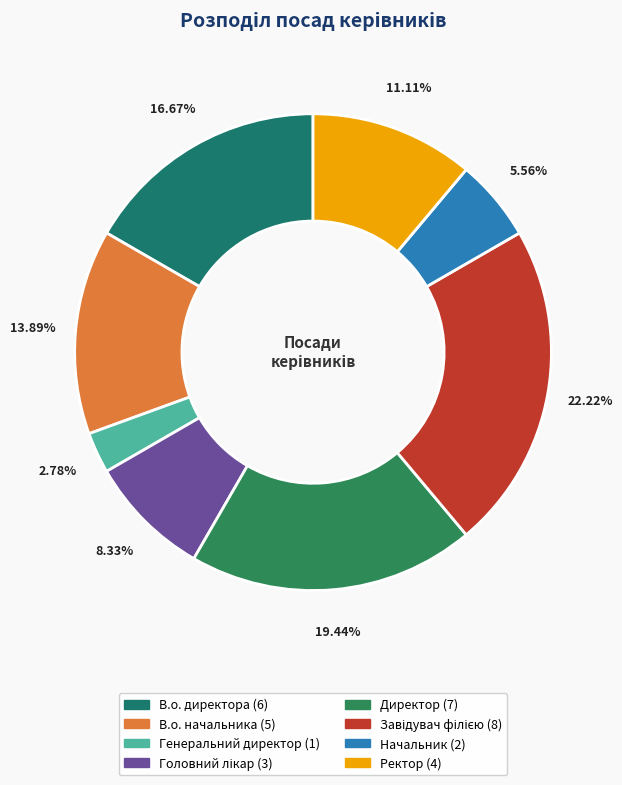

How many segments does this pie chart have?

8